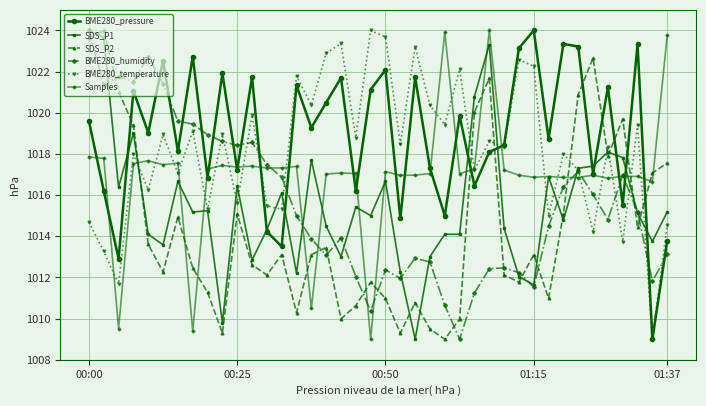

What is the lowest value of the BME280_humidity series?

1009.0